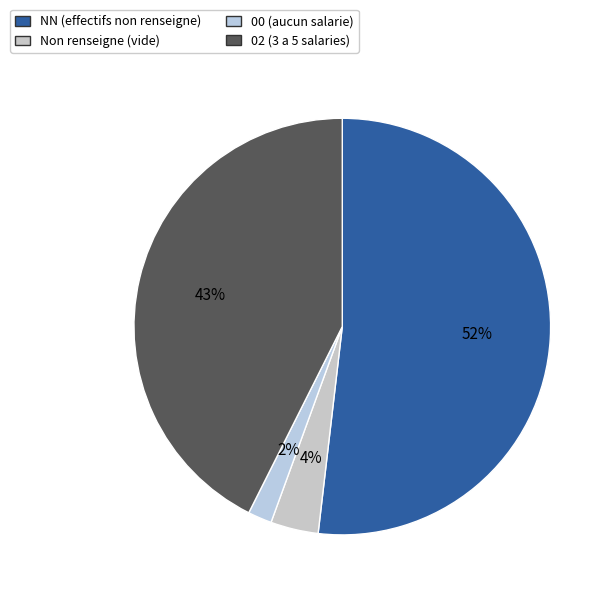

What is the largest slice in the pie chart?

NN